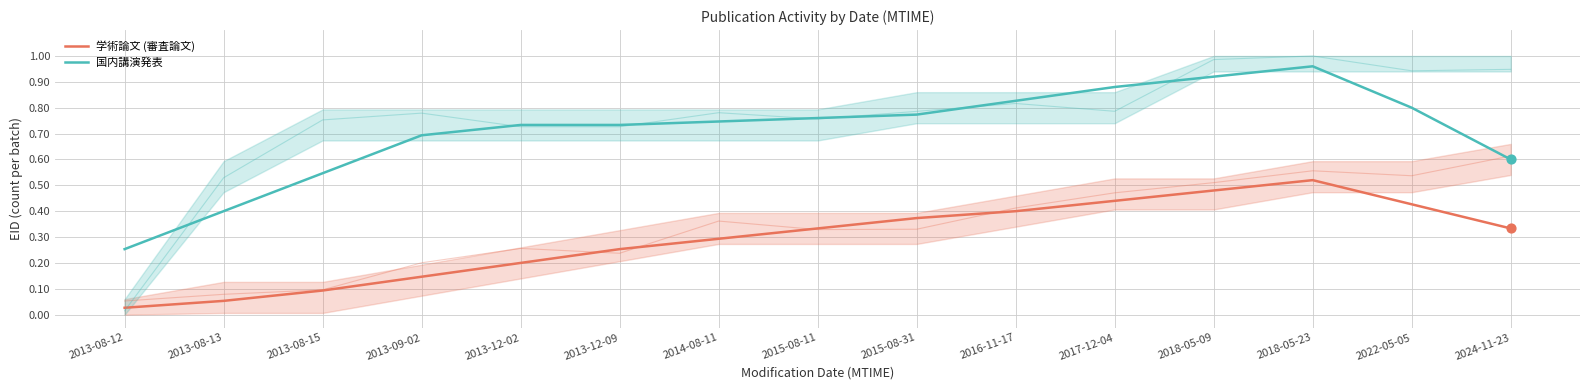

Which series has the widest spread of Y values?

国内講演発表